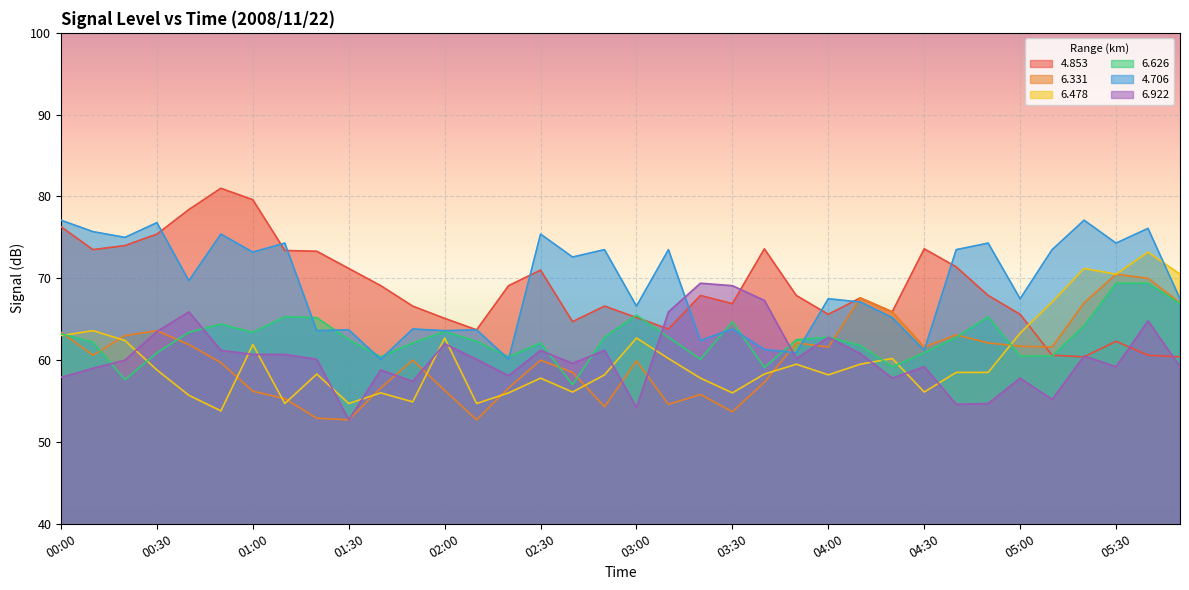

After their last crossing, which series has the higher values: 4.706 or 6.922?

4.706